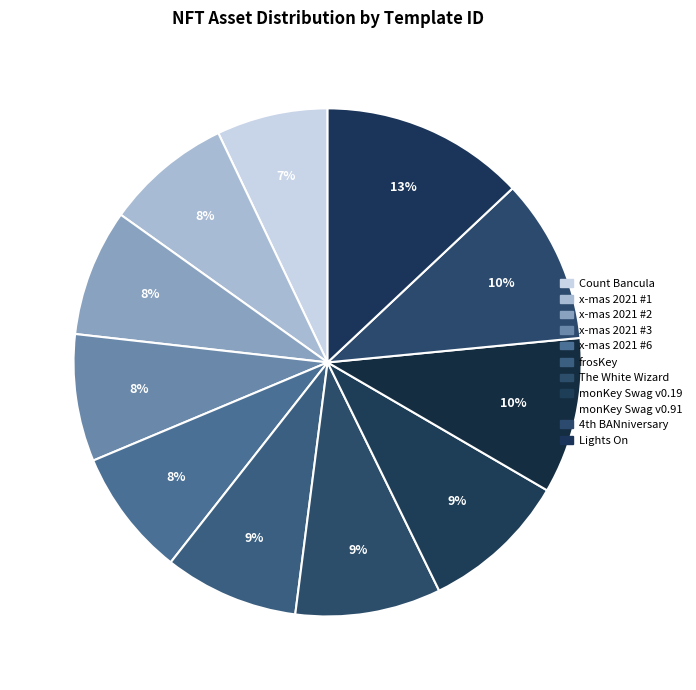

How many segments does this pie chart have?

11